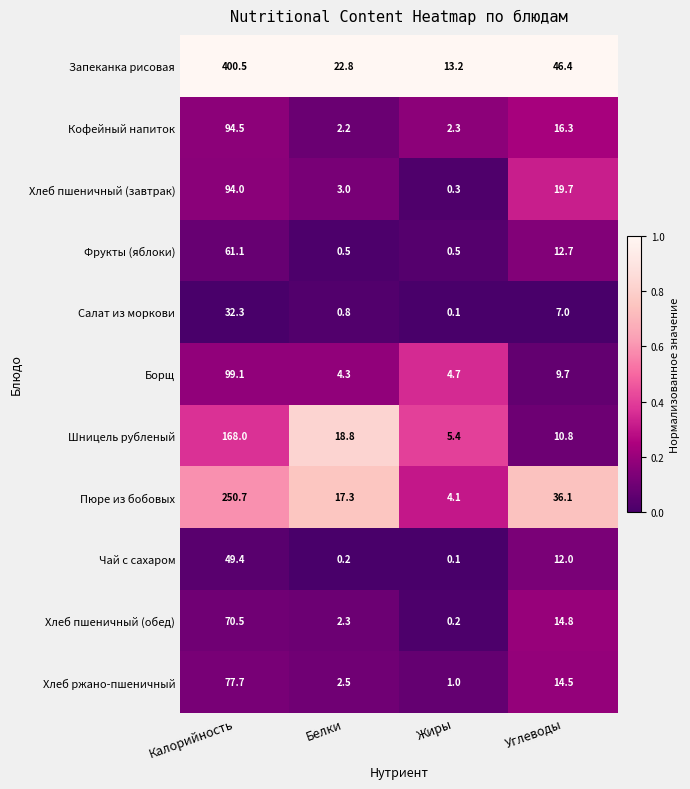

What is the highest value of the Салат из моркови series?

32.3